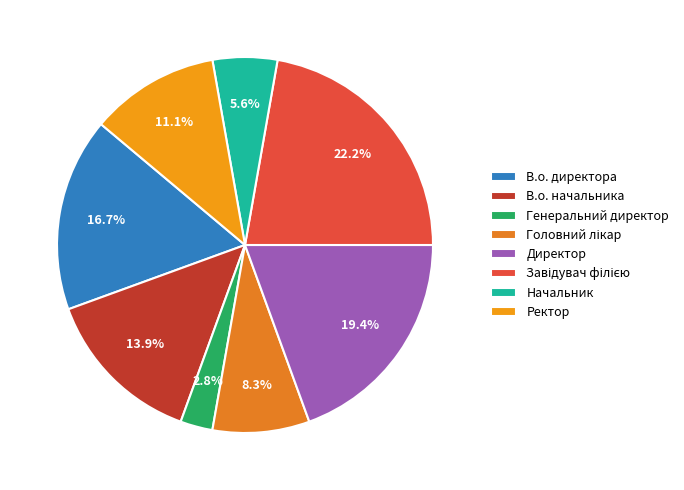

Count the number of slices in the pie.

8